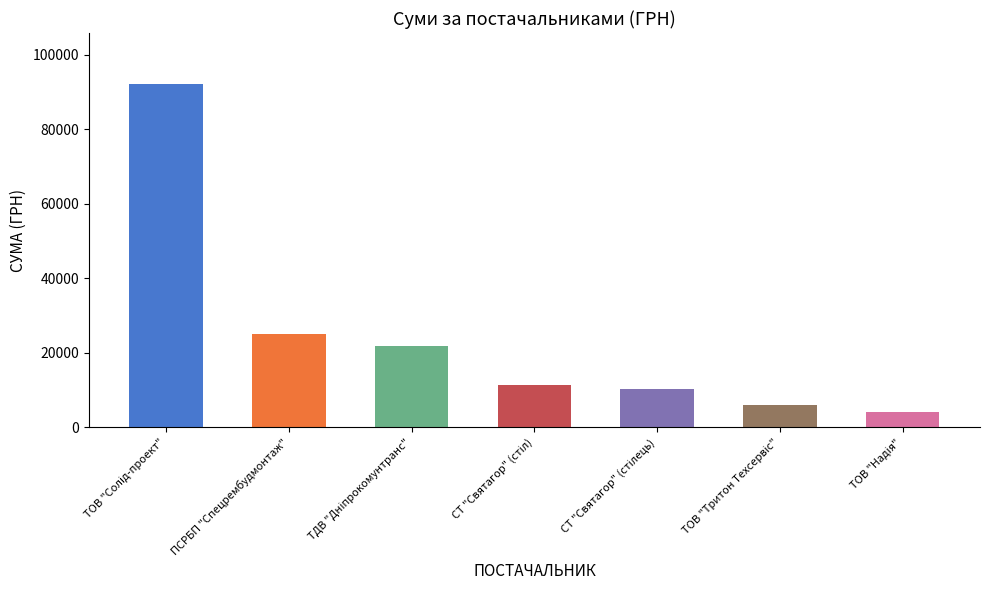

What is the smallest value displayed?

4257.4